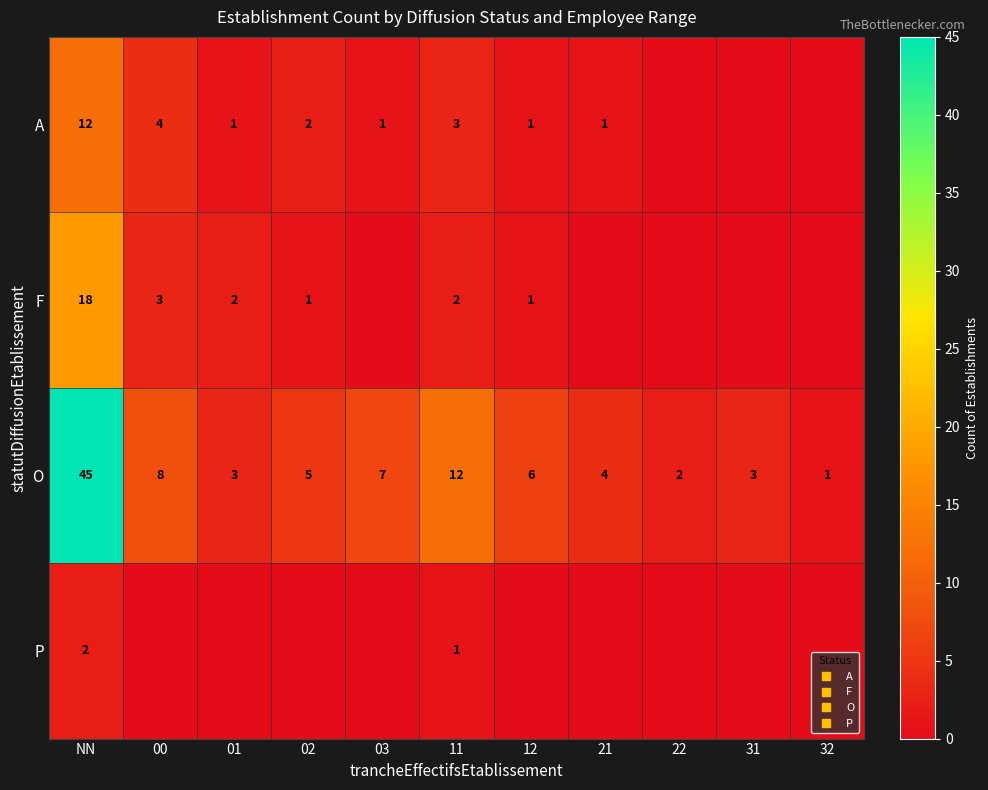

What is the sum of all A values?

25